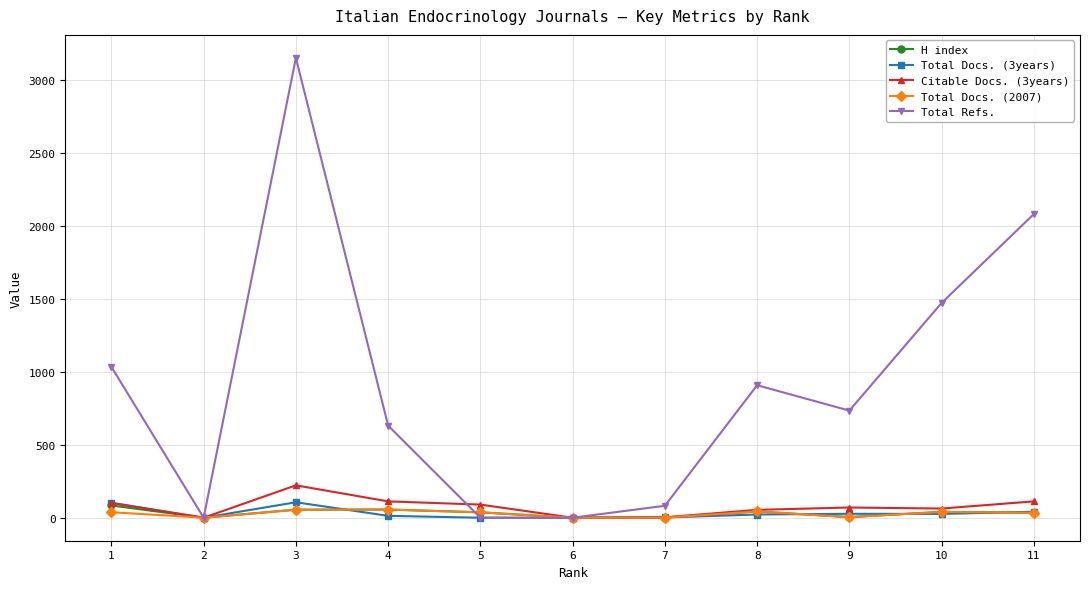

Which series has the largest total across all categories?

Total Refs.